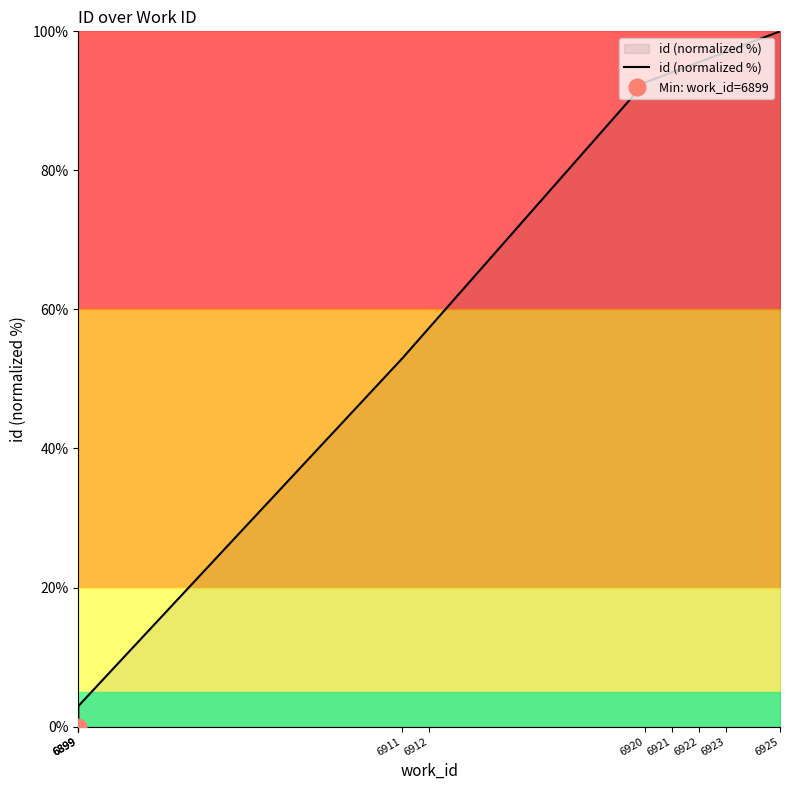

What is the value of the 10th point from the left?

100.0